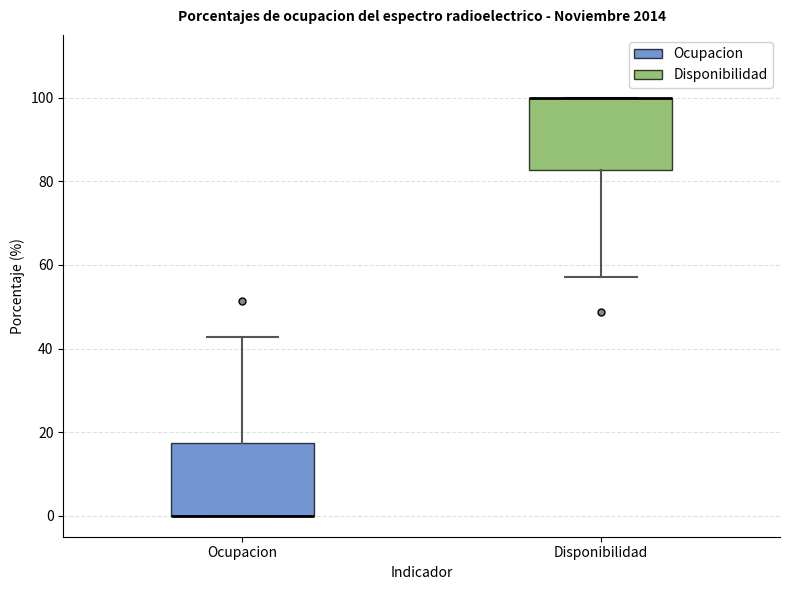

Where does the lower whisker of the box for Disponibilidad end on the y-axis? The values are not printed on the chart, so give them approximately, as read against the axis.

58